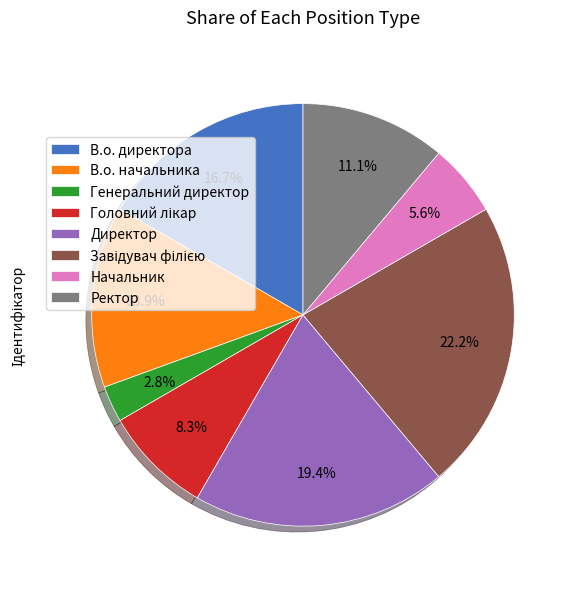

To the nearest percent, what portion does Генеральний директор represent?

3%